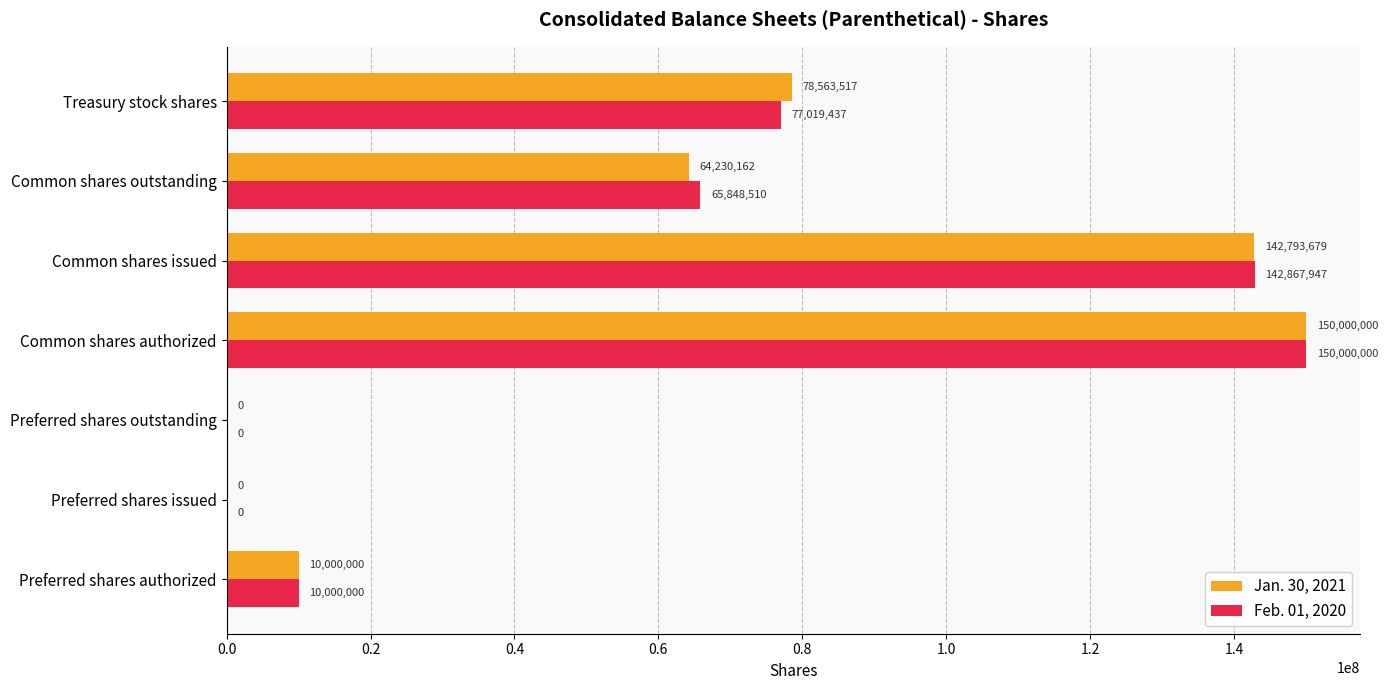

How many data points does each series have?

7